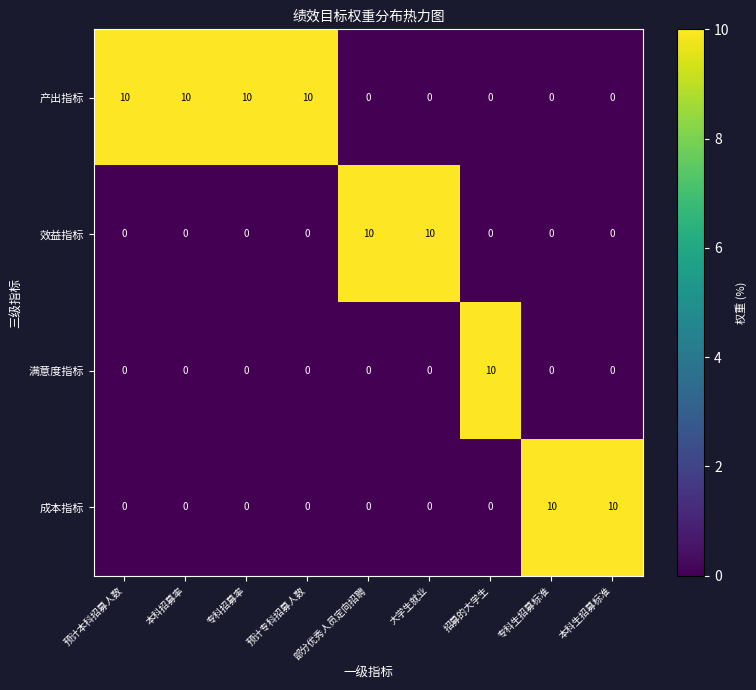

What is the total value across all series at 预计专科招募人数?

10